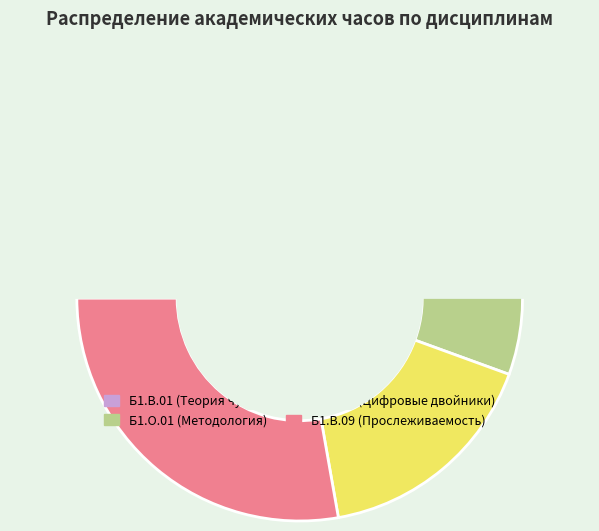

How many segments does this pie chart have?

4